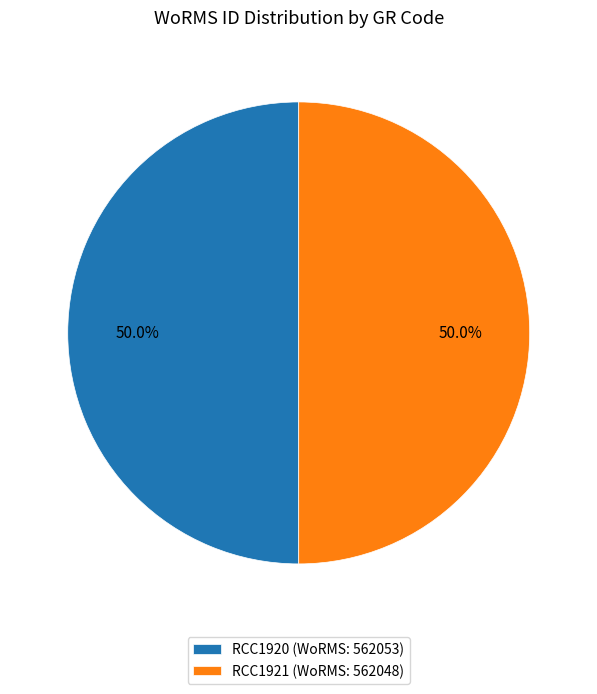

To the nearest percent, what is the combined percentage of RCC1921 and RCC1920?

100%